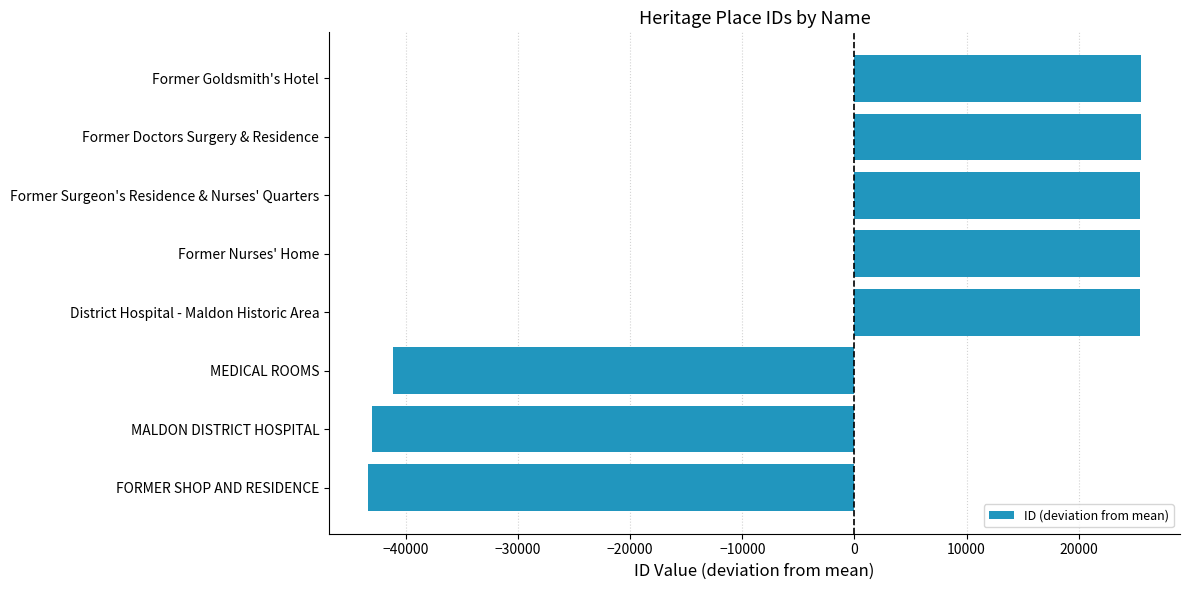

Which has a higher value, MEDICAL ROOMS or Former Doctors Surgery & Residence?

Former Doctors Surgery & Residence